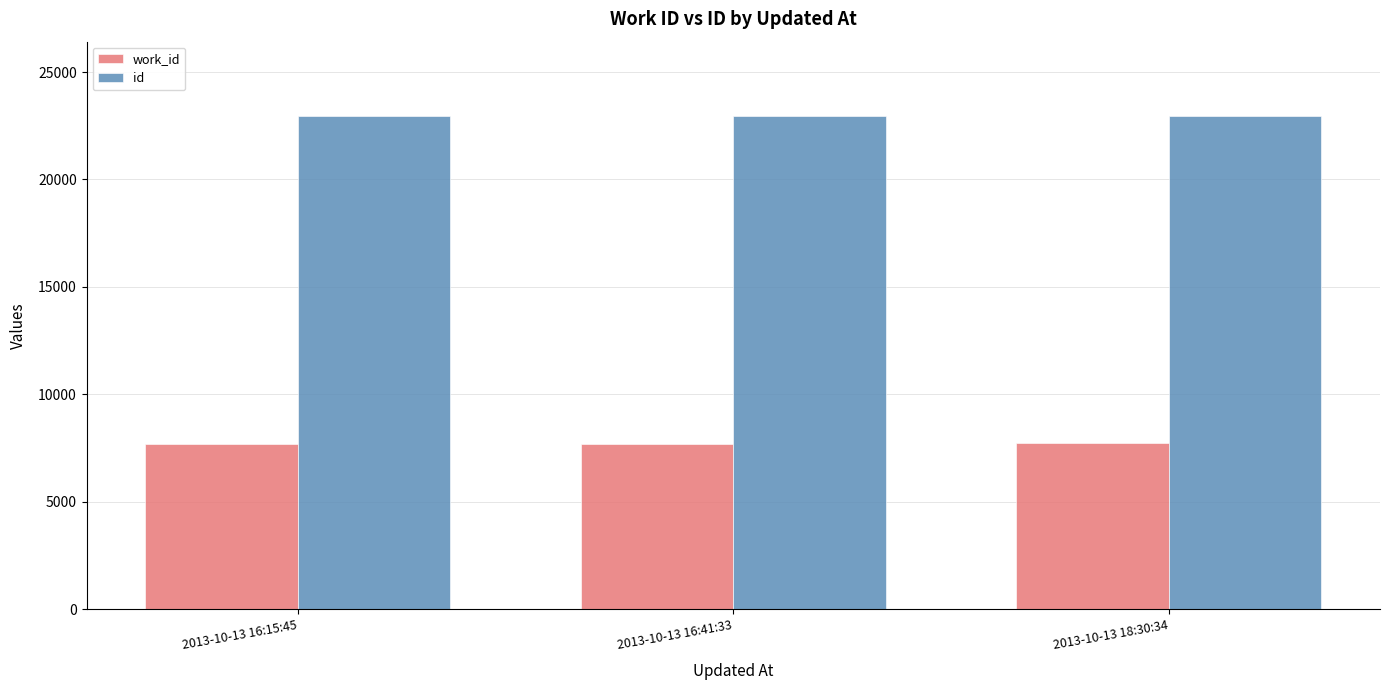

How many values in the id series are below 22963?

1